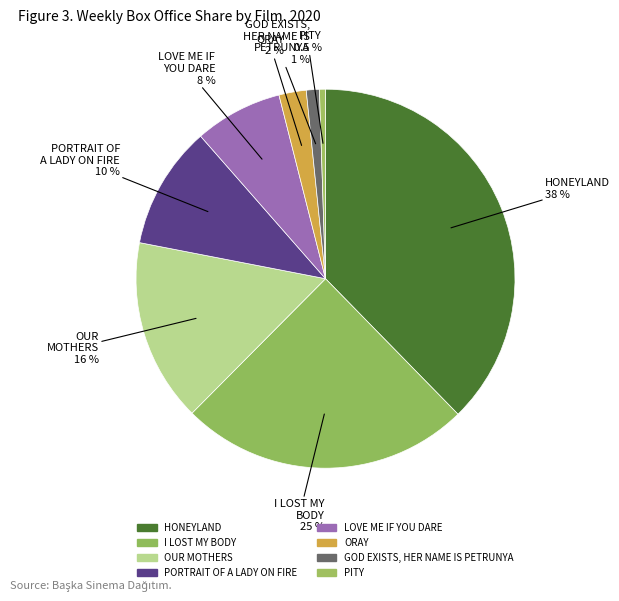

Which slice is the largest?

HONEYLAND